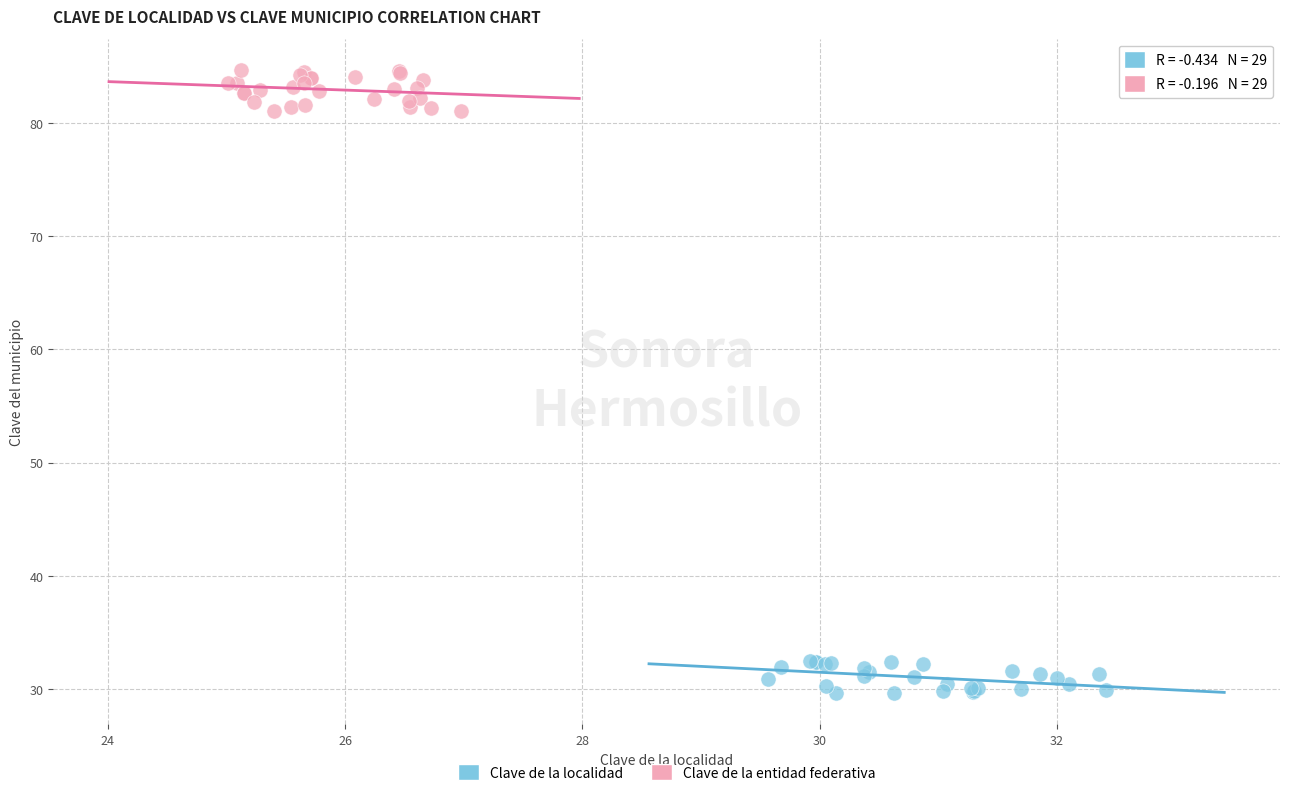

Which series contains the highest Y value?

Clave de la entidad federativa